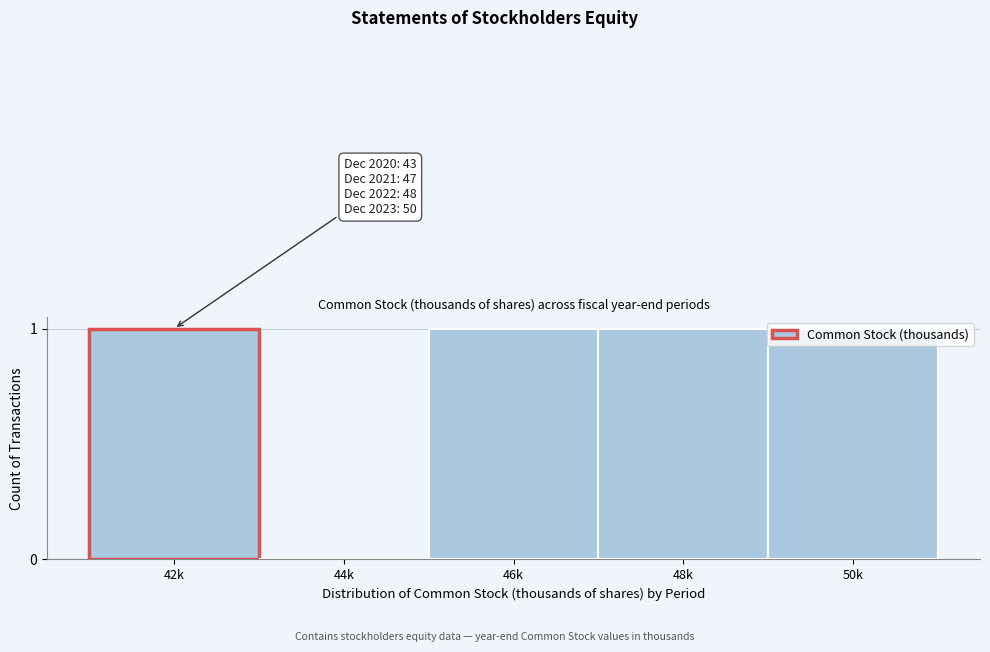

What is the change in value from 44k to 46k?

+1